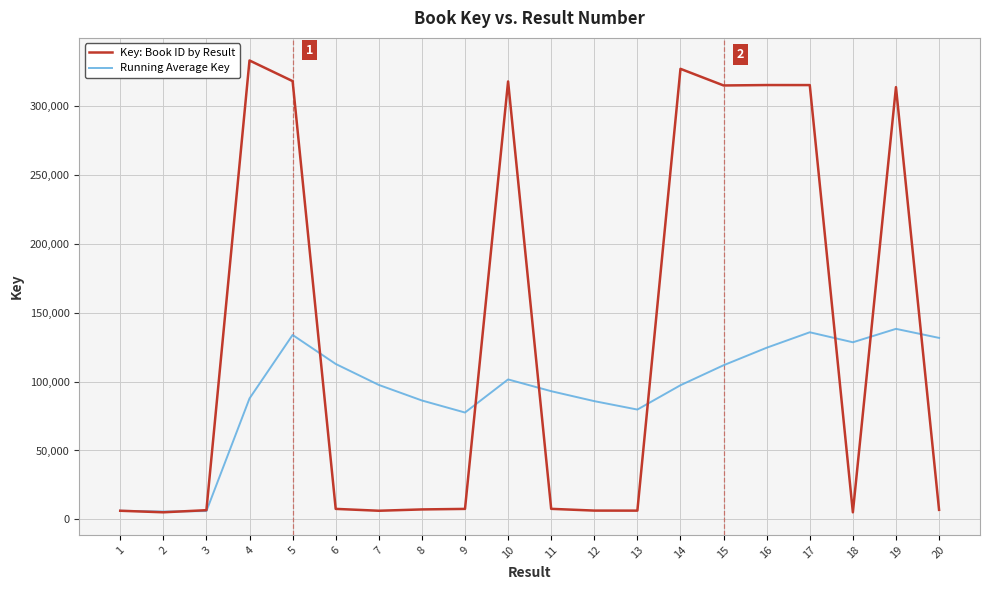

The Running Average Key series shows 138172.9 at 19. True or false?

True